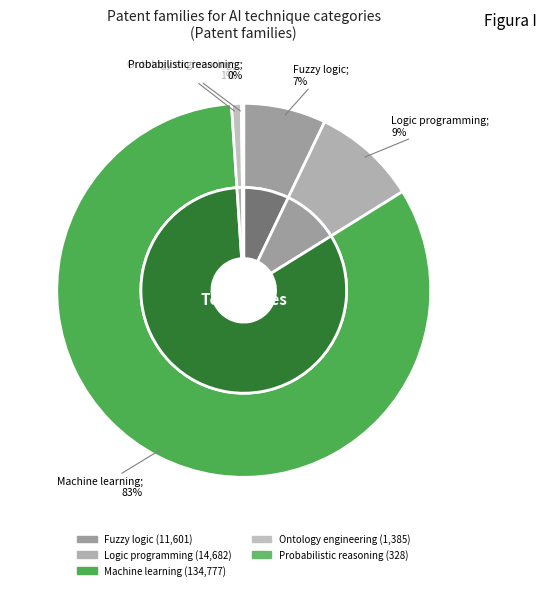

How many segments does this pie chart have?

5